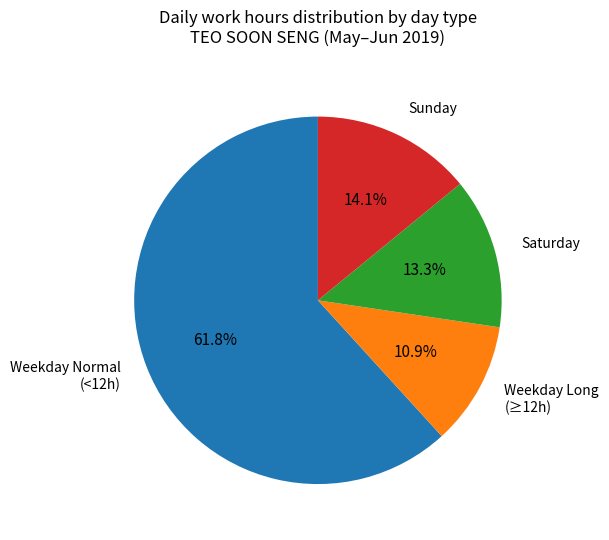

Which slice is the largest?

Weekday Normal (<12h)